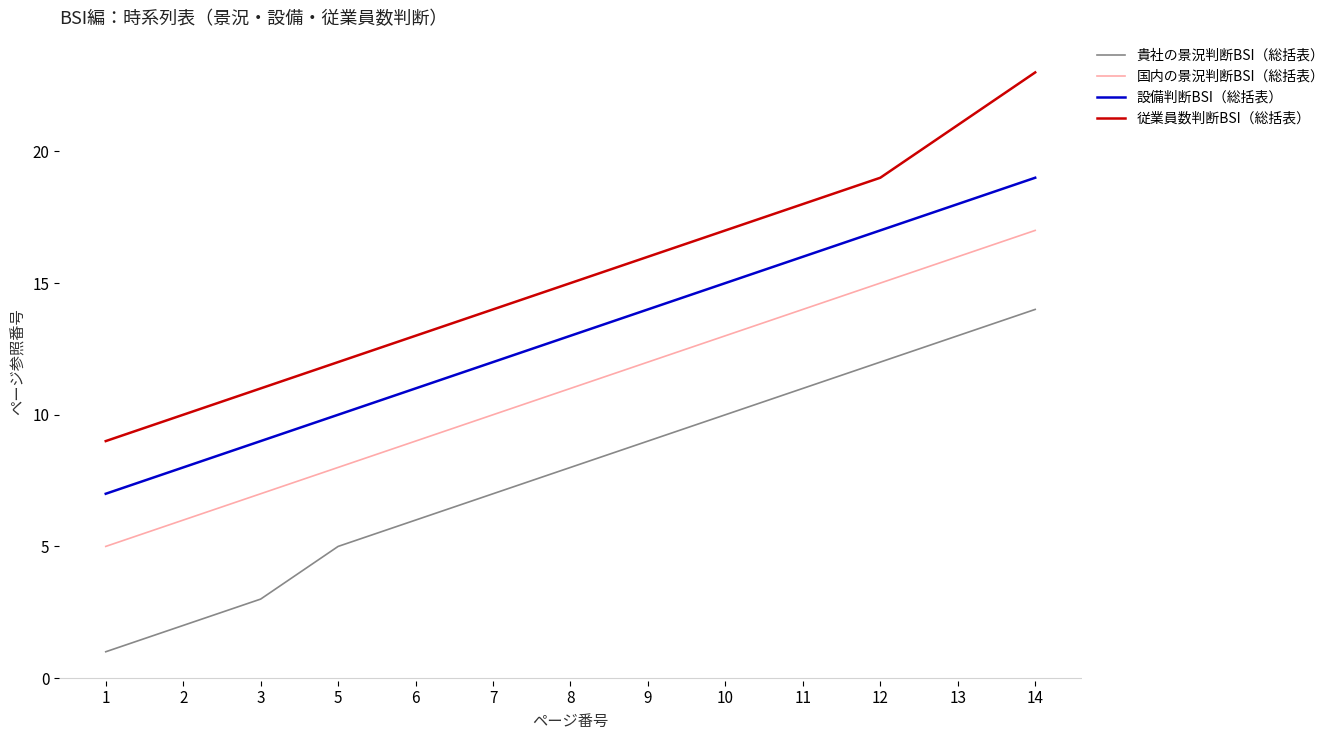

Does the chart have visible grid lines?

No